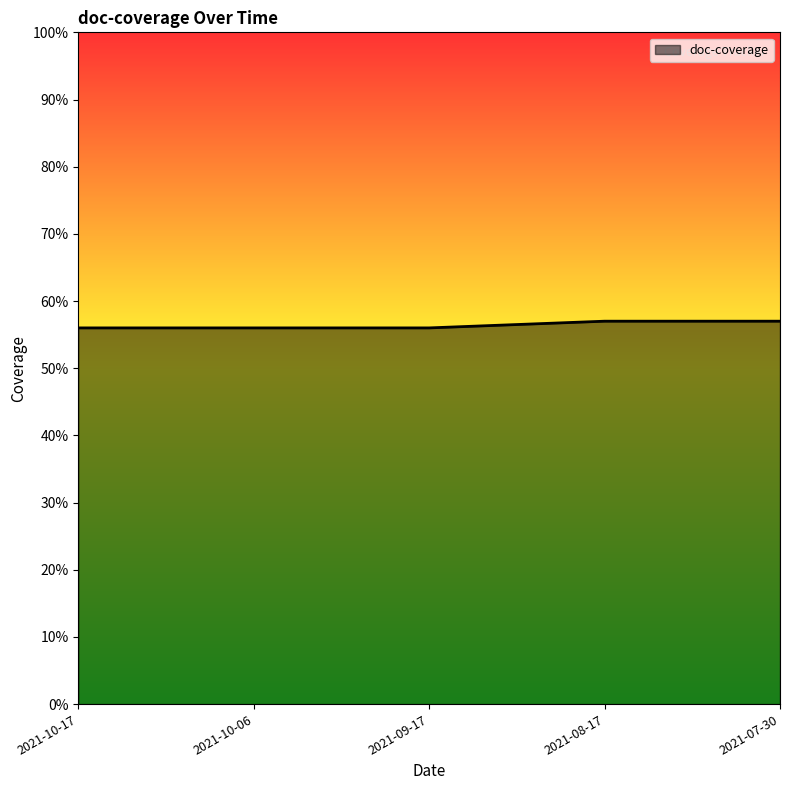

What is the minimum value shown in the chart?

56